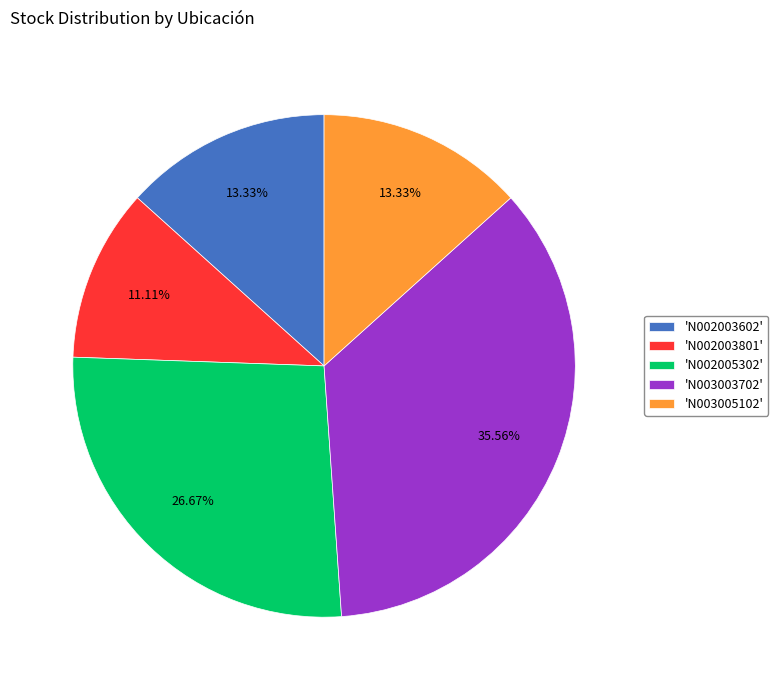

Is 'N002005302' the majority of the pie?

No